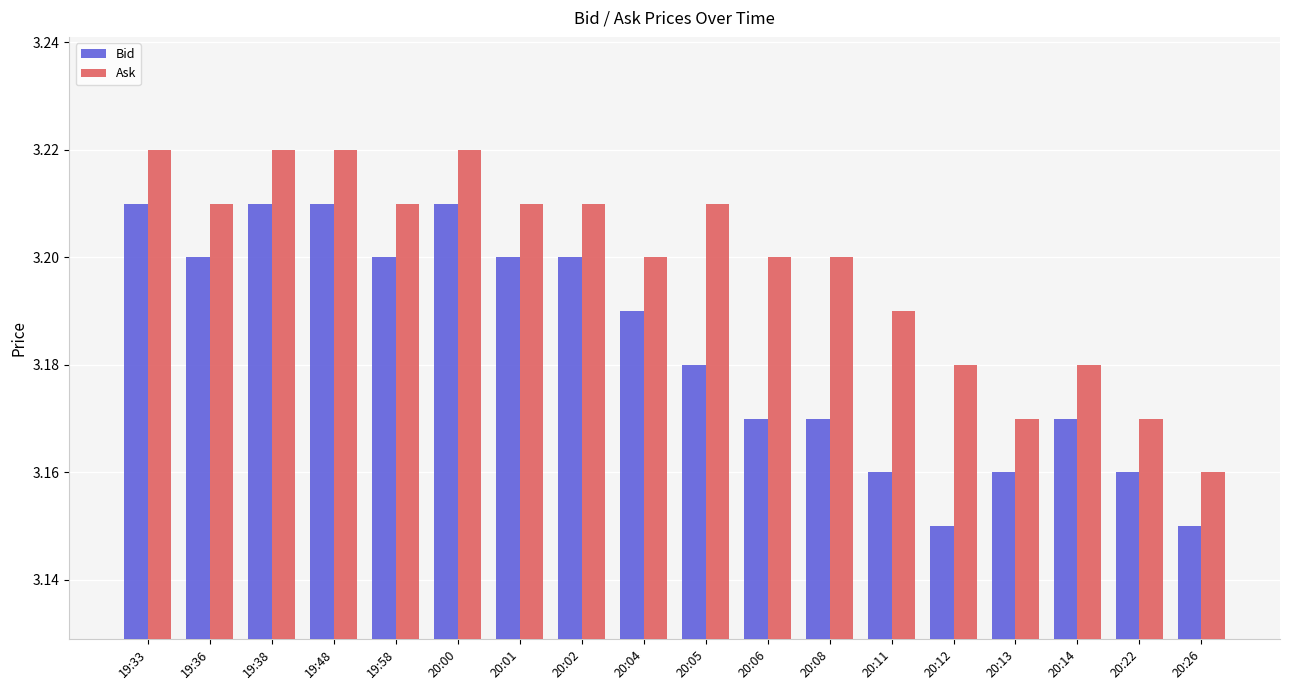

What is the sum of all Bid values?

57.3